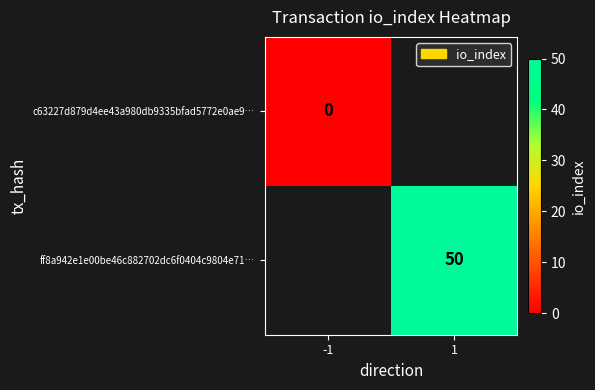

Is it true that ff8a942e1e00be46c882702dc6f0404c9804e71… equals 71 at 1?

False